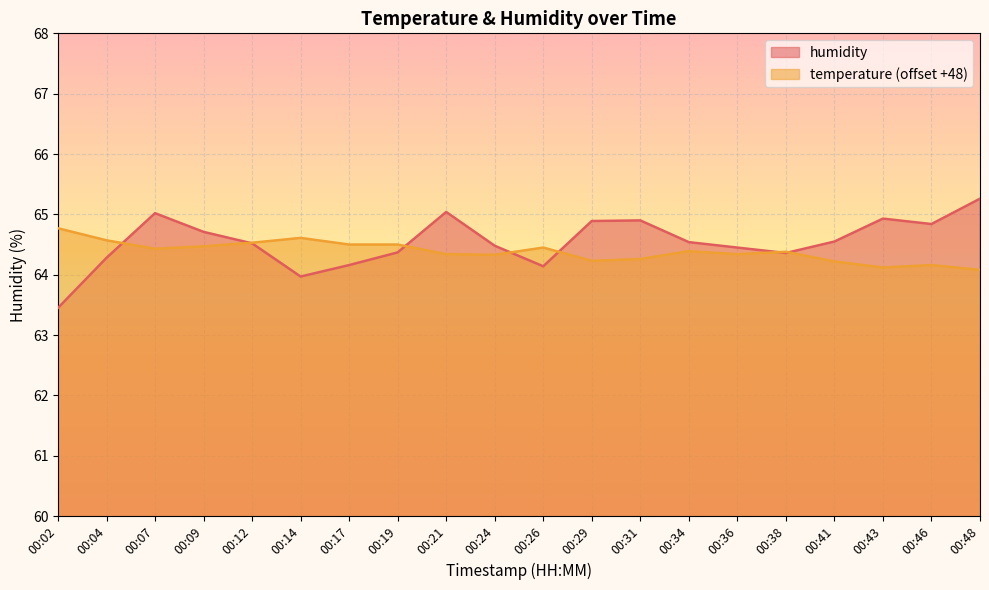

What is the spread (max minus min) of values at 00:24?

0.2